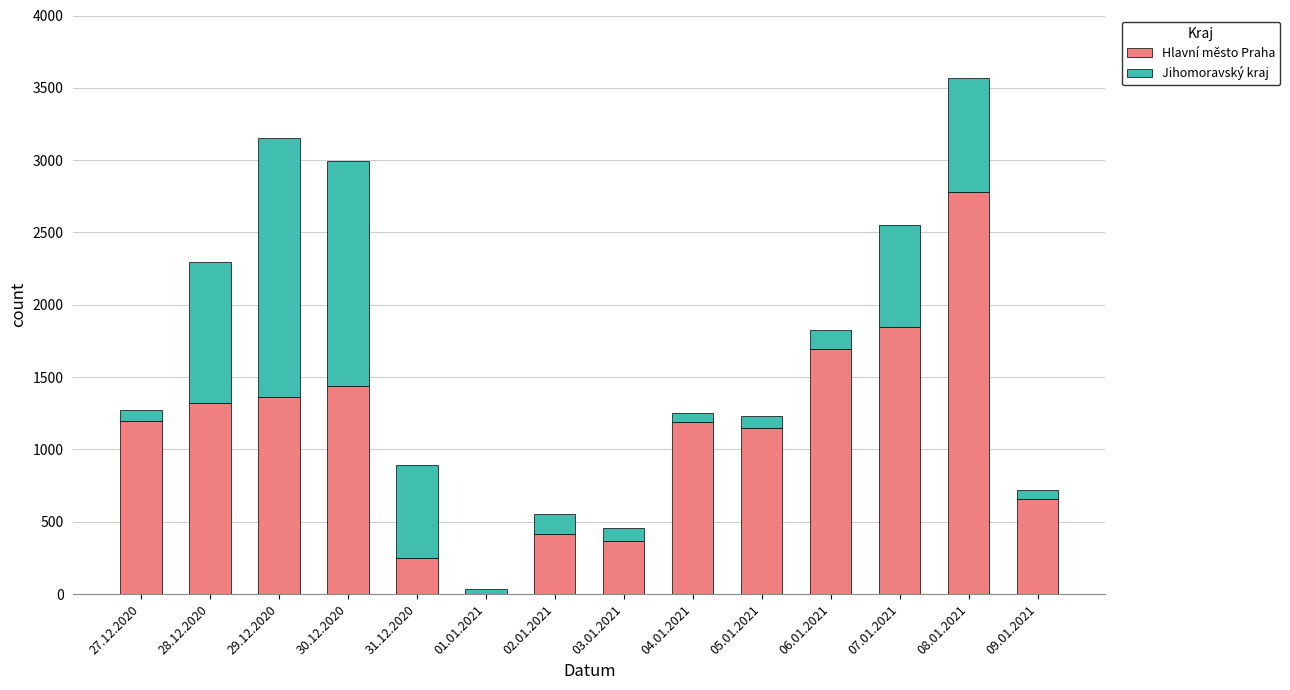

The value of Hlavní město Praha at 30.12.2020 is 1437. True or false?

True